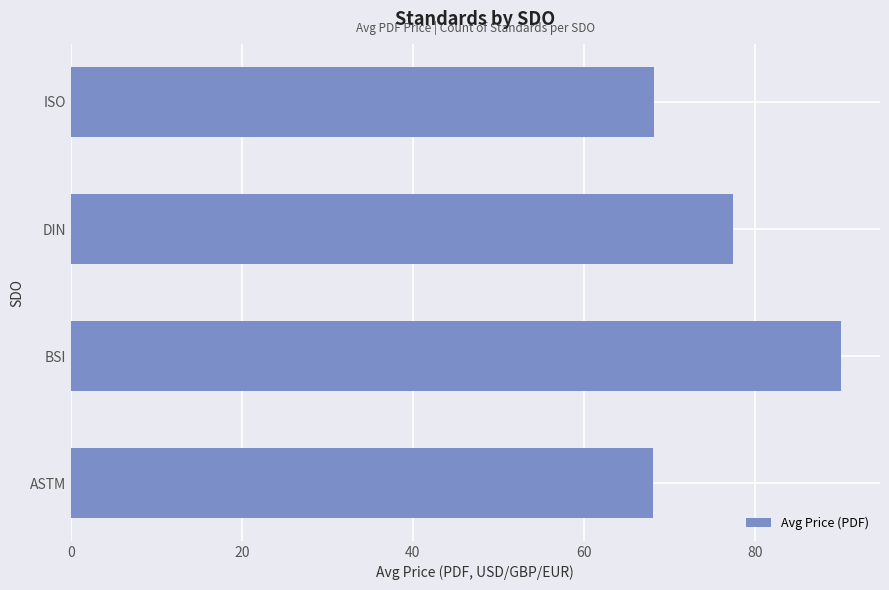

Approximately how many times larger is the value at DIN compared to BSI?

0.9